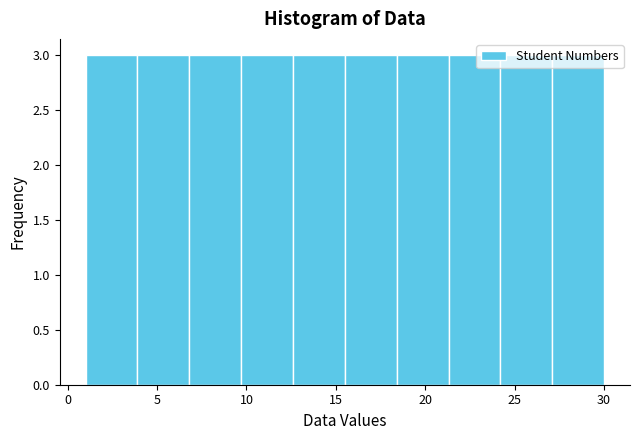

Reading left to right, list every bar in this chart as the range it spans on the x-axis followed by its height. Neither the bar edges nor the heights are printed on the chart, so give them approximately, as read against the axes.

1.0 to 3.9: 3
3.9 to 6.8: 3
6.8 to 9.7: 3
9.7 to 12.6: 3
12.6 to 15.5: 3
15.5 to 18.4: 3
18.4 to 21.3: 3
21.3 to 24.2: 3
24.2 to 27.1: 3
27.1 to 30.0: 3